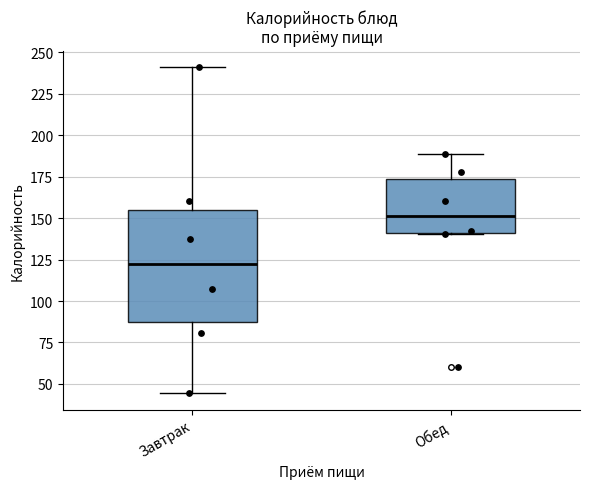

Which box has the highest median line?

Обед